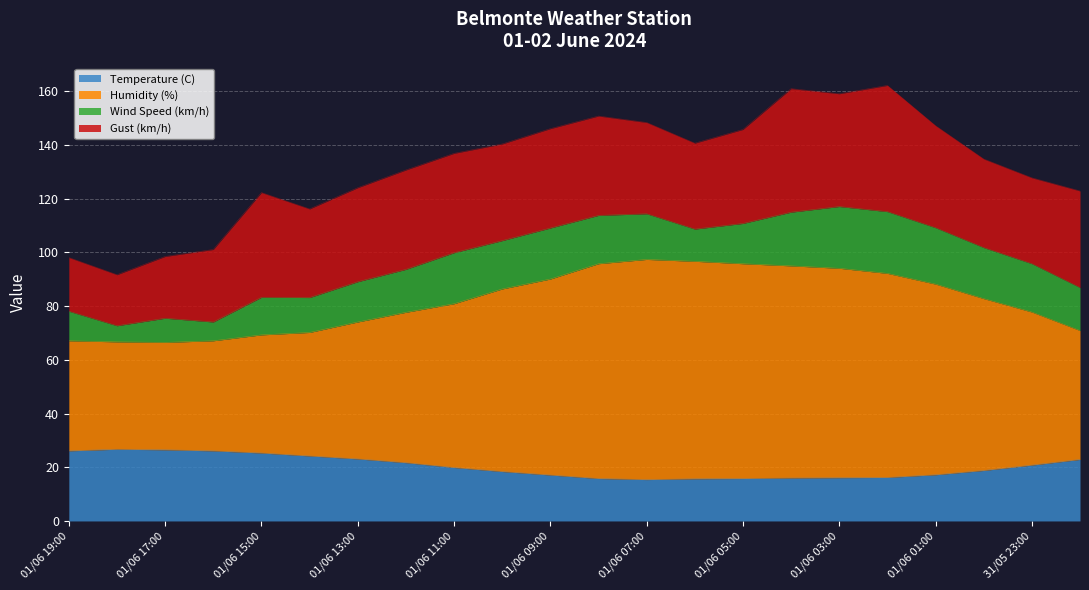

Between 01/06 02:00 and 01/06 07:00, which is larger?

01/06 02:00